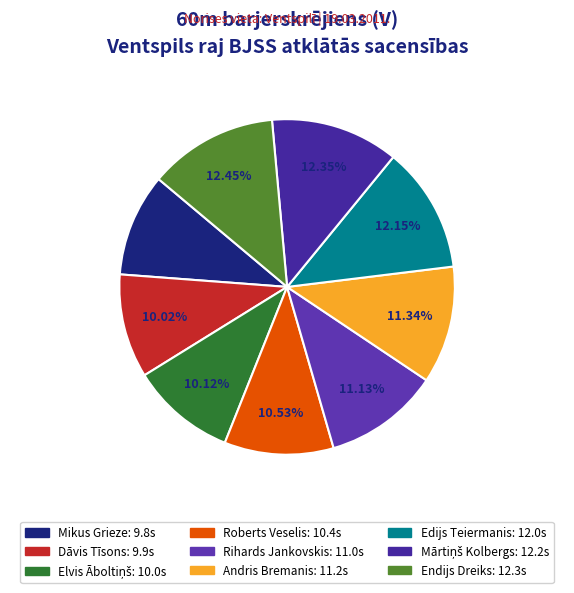

How many segments does this pie chart have?

9